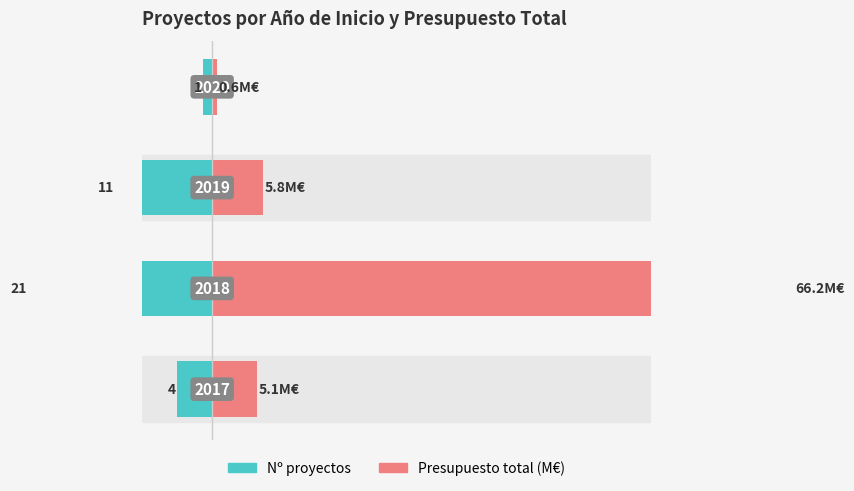

Reading right to left, list all the values displayed in this chart.

Nº proyectos: 3=-1.0	2=-11.0	1=-21.0	0=-4.0
Presupuesto total (M€): 3=0.6	2=5.8	1=66.2	0=5.1